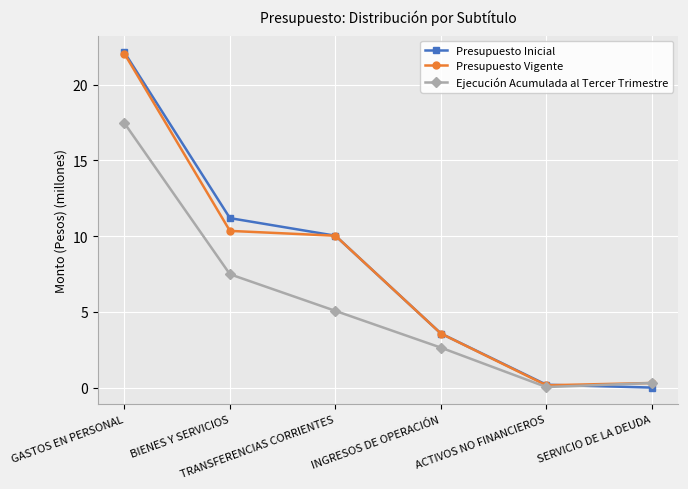

At how many categories does at least one series exceed 2?

4